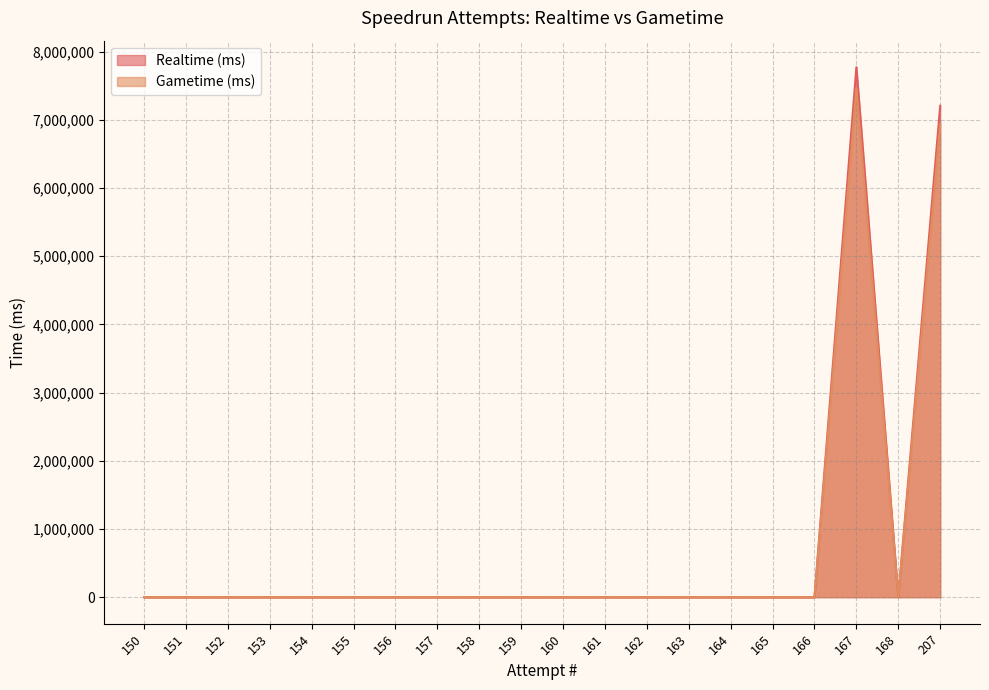

How many interior local peaks does the Realtime (ms) series have?

1